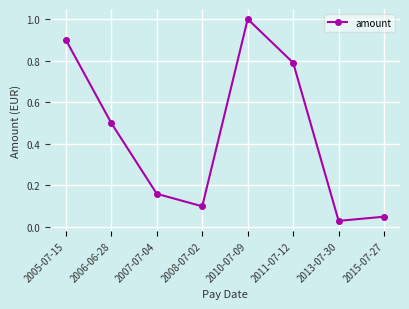

What is the difference between the maximum and minimum values?

1.0